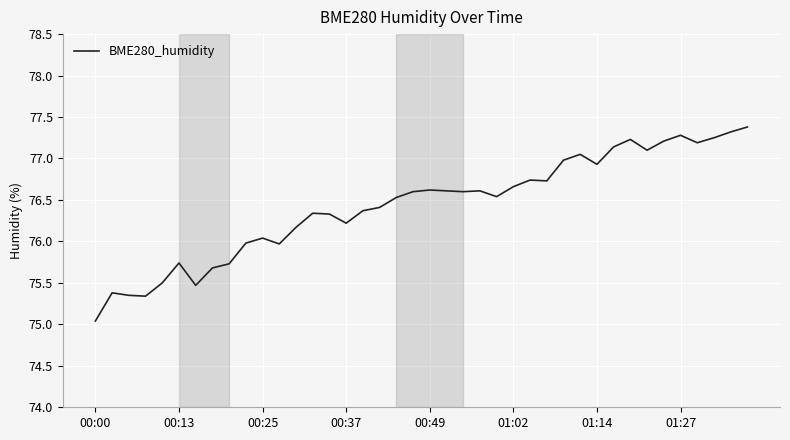

What is the difference between the maximum and minimum values?

2.3